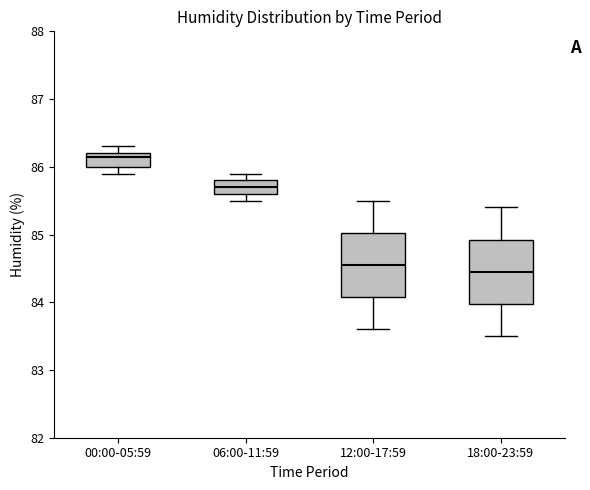

Where is the upper edge of the box for 12:00-17:59 on the y-axis? The values are not printed on the chart, so give them approximately, as read against the axis.

85.0